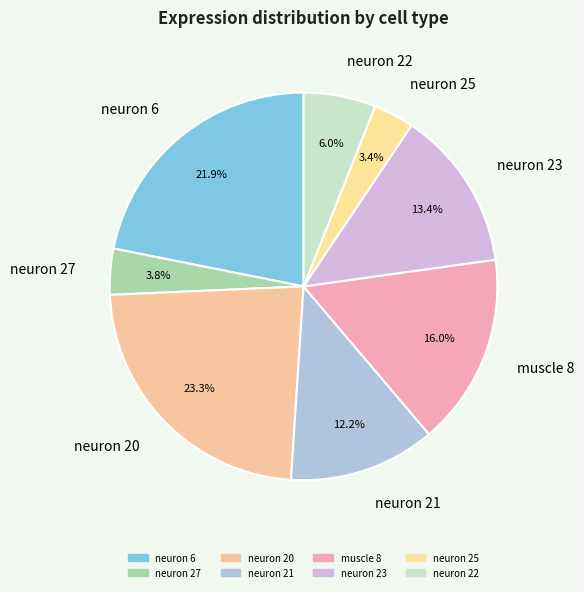

How many slices are in this pie chart?

8